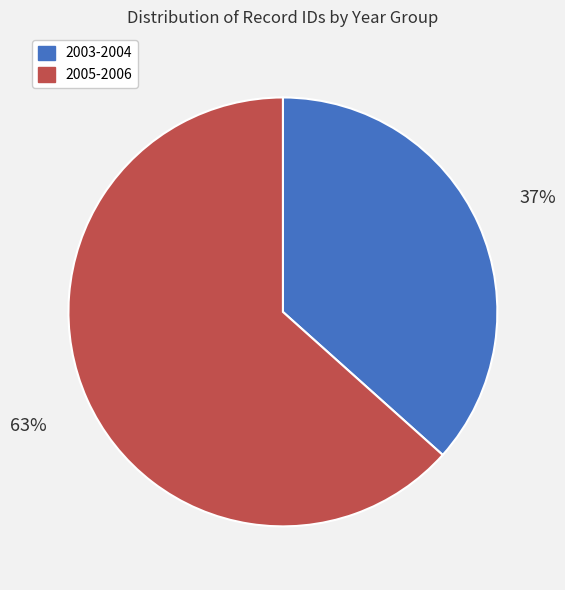

Is there any slice that represents more than half of the pie?

Yes